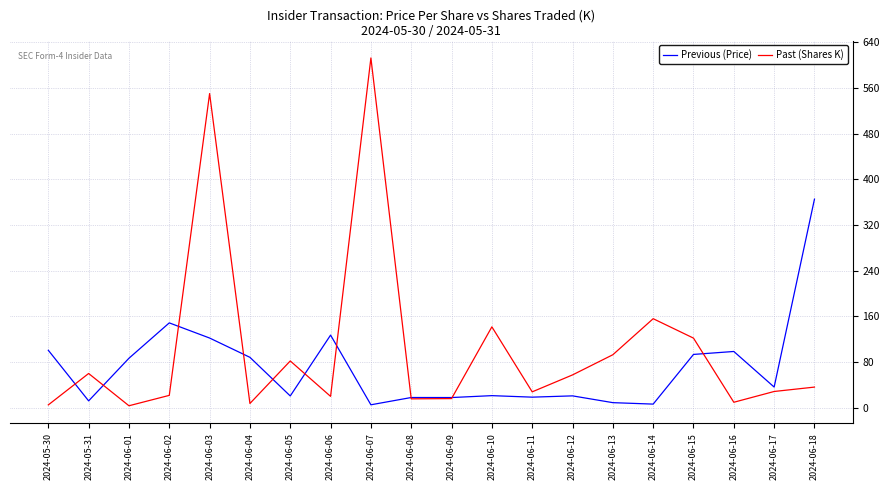

Does the chart display data point markers on the line(s)?

No